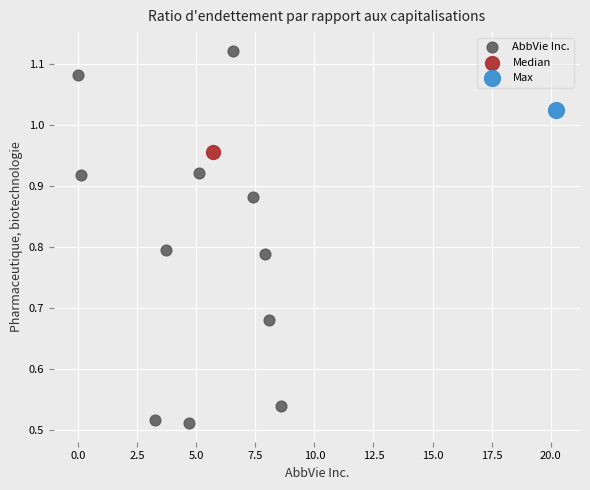

What are all the series names shown in the legend?

AbbVie Inc., Median, Max